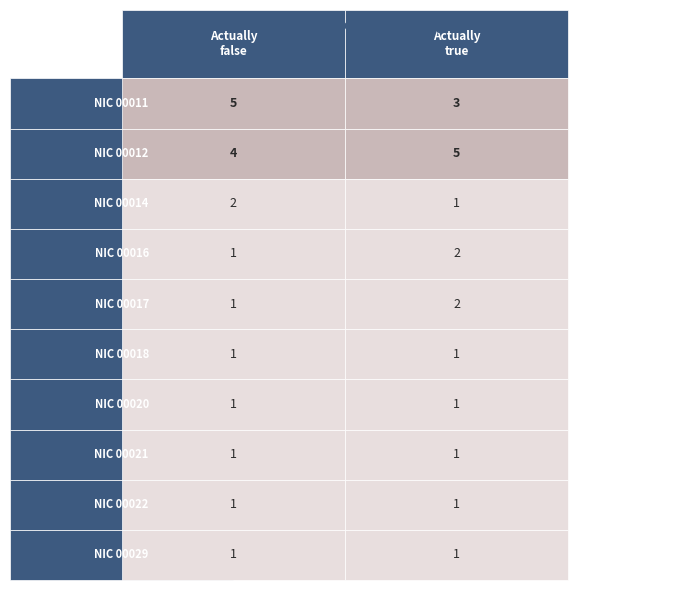

What is the smallest value displayed?

1